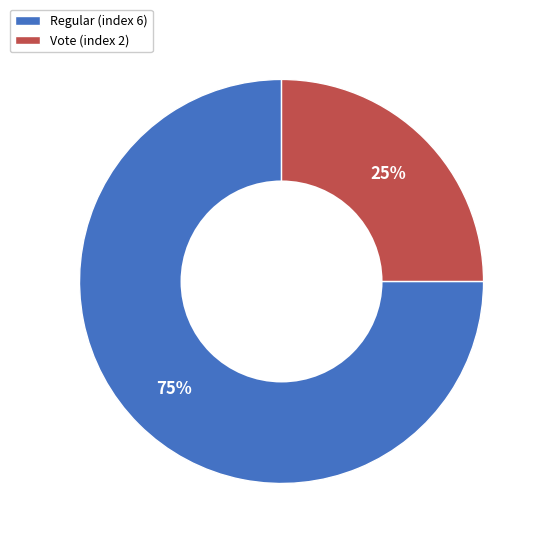

The Regular (index 6) slice represents 62% of the pie. True or false?

False